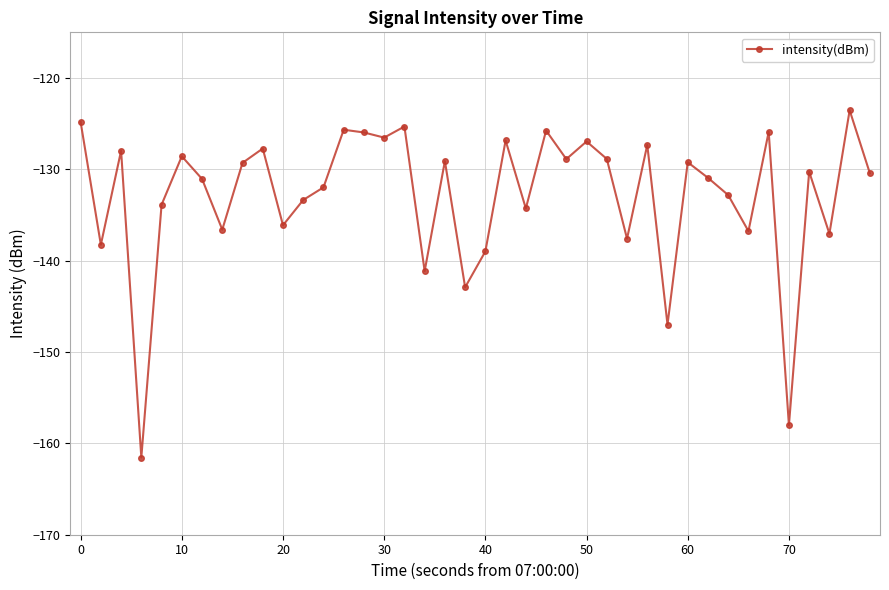

What is the average value?

-132.9